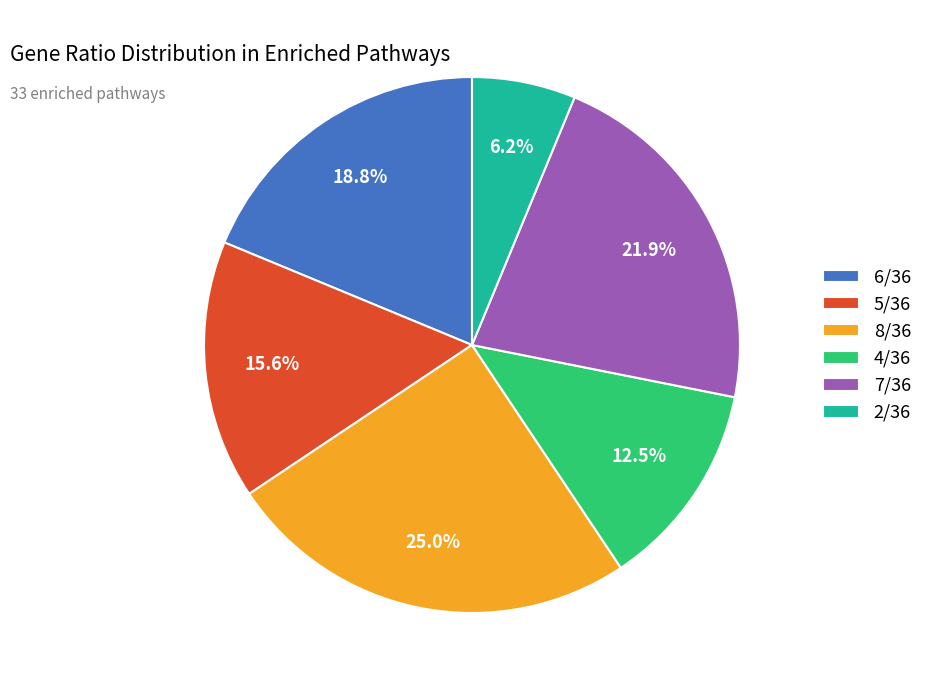

Which slice is the largest?

8/36